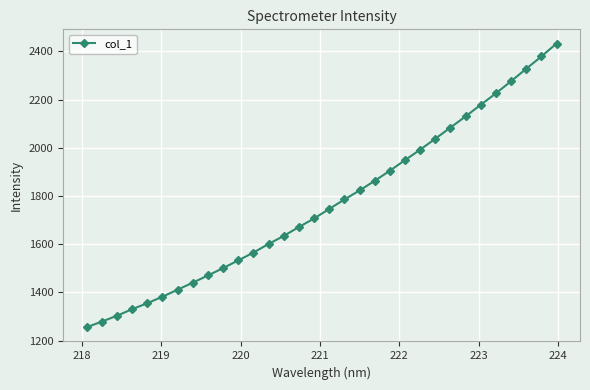

What is the maximum value shown in the chart?

2432.7